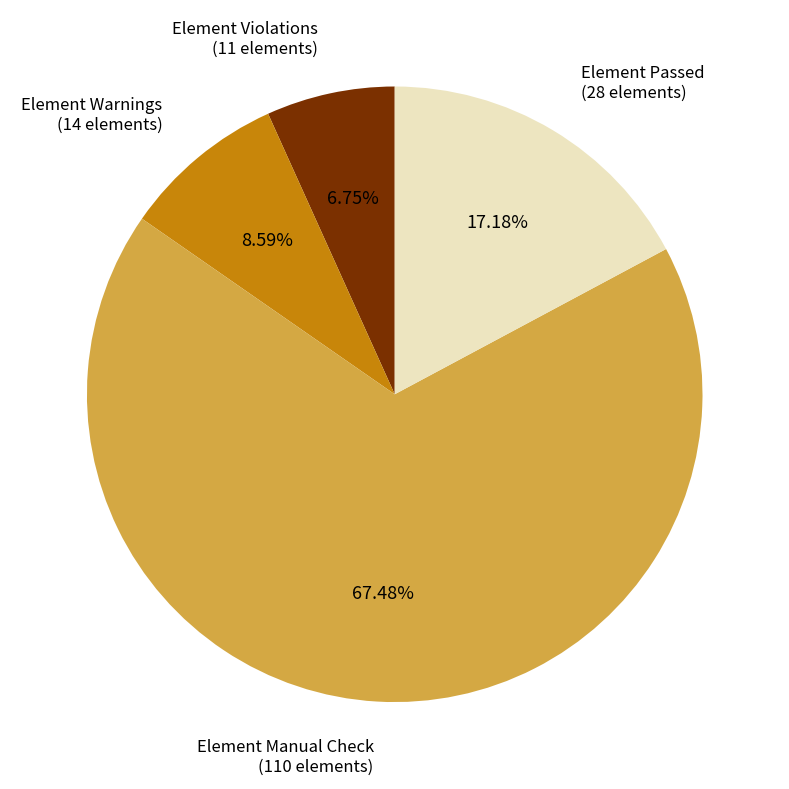

Which category has the biggest portion of the pie?

Element Manual Check